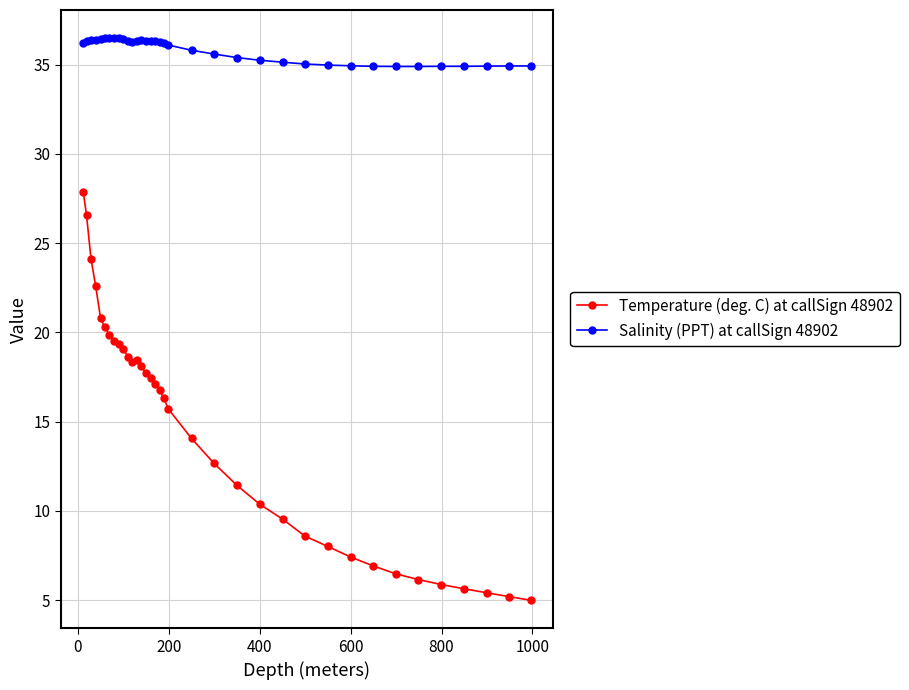

What is the difference between the second highest and second lowest values in the Temperature (deg. C) at callSign 48902 series?

21.4